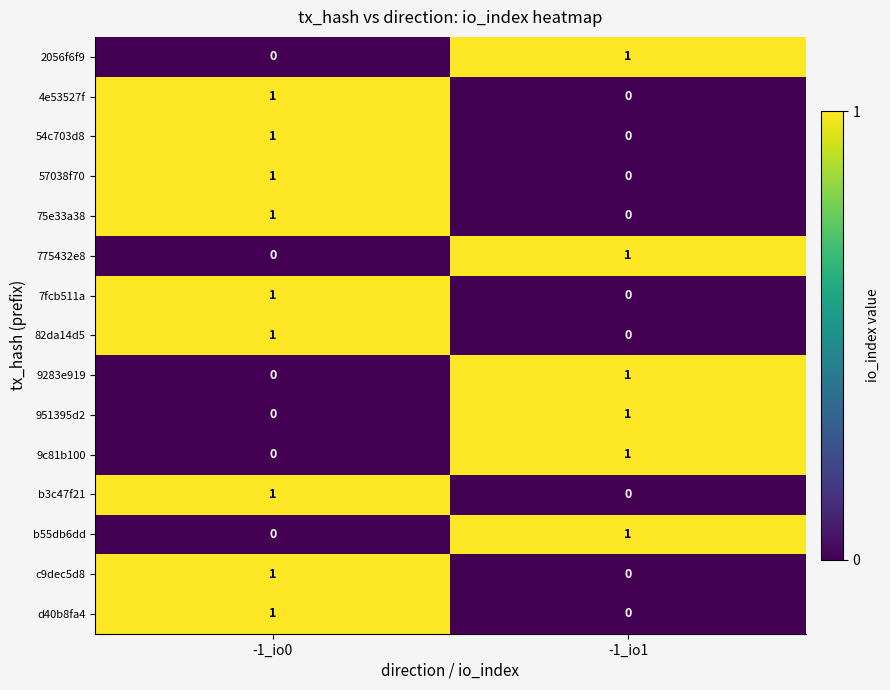

Reading left to right, transcribe all the data shown in this chart.

2056f6f9: -1_io0=0	-1_io1=1
4e53527f: -1_io0=1	-1_io1=0
54c703d8: -1_io0=1	-1_io1=0
57038f70: -1_io0=1	-1_io1=0
75e33a38: -1_io0=1	-1_io1=0
775432e8: -1_io0=0	-1_io1=1
7fcb511a: -1_io0=1	-1_io1=0
82da14d5: -1_io0=1	-1_io1=0
9283e919: -1_io0=0	-1_io1=1
951395d2: -1_io0=0	-1_io1=1
9c81b100: -1_io0=0	-1_io1=1
b3c47f21: -1_io0=1	-1_io1=0
b55db6dd: -1_io0=0	-1_io1=1
c9dec5d8: -1_io0=1	-1_io1=0
d40b8fa4: -1_io0=1	-1_io1=0